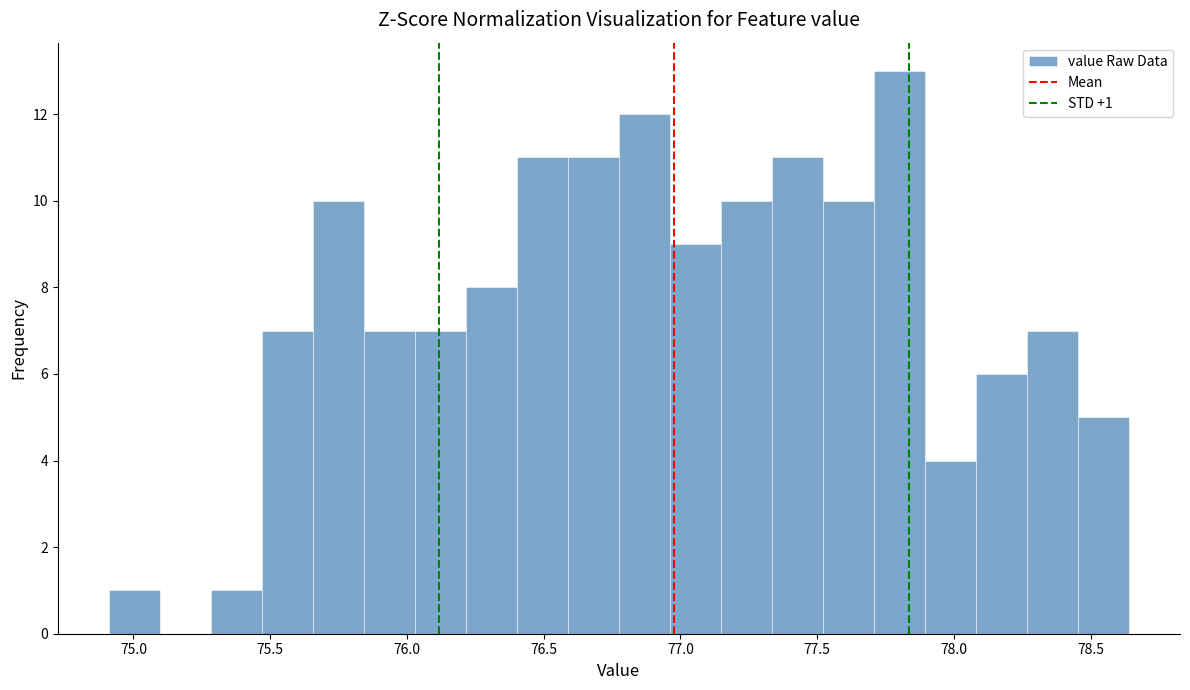

Read against the x-axis, roughly where is the centre of the tallest bar?

77.80